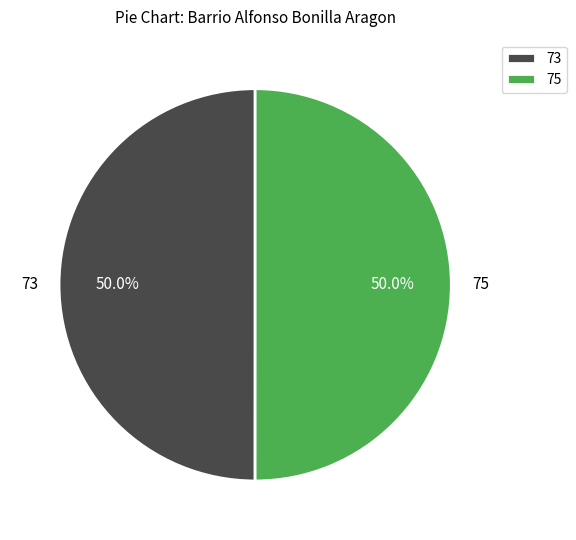

True or false: 75 accounts for 50% of the total.

True